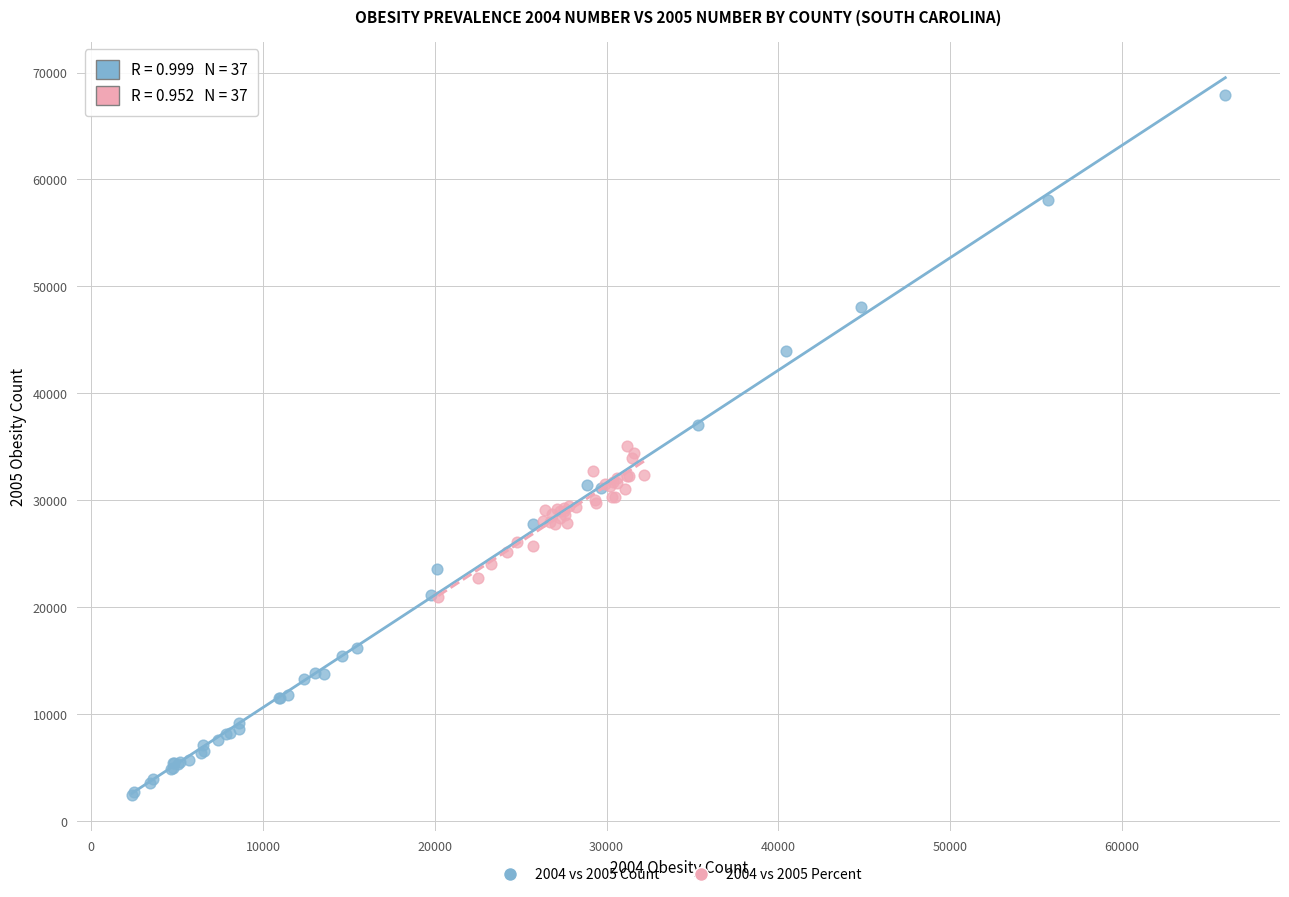

Which series contains the lowest Y value?

2004 vs 2005 Count